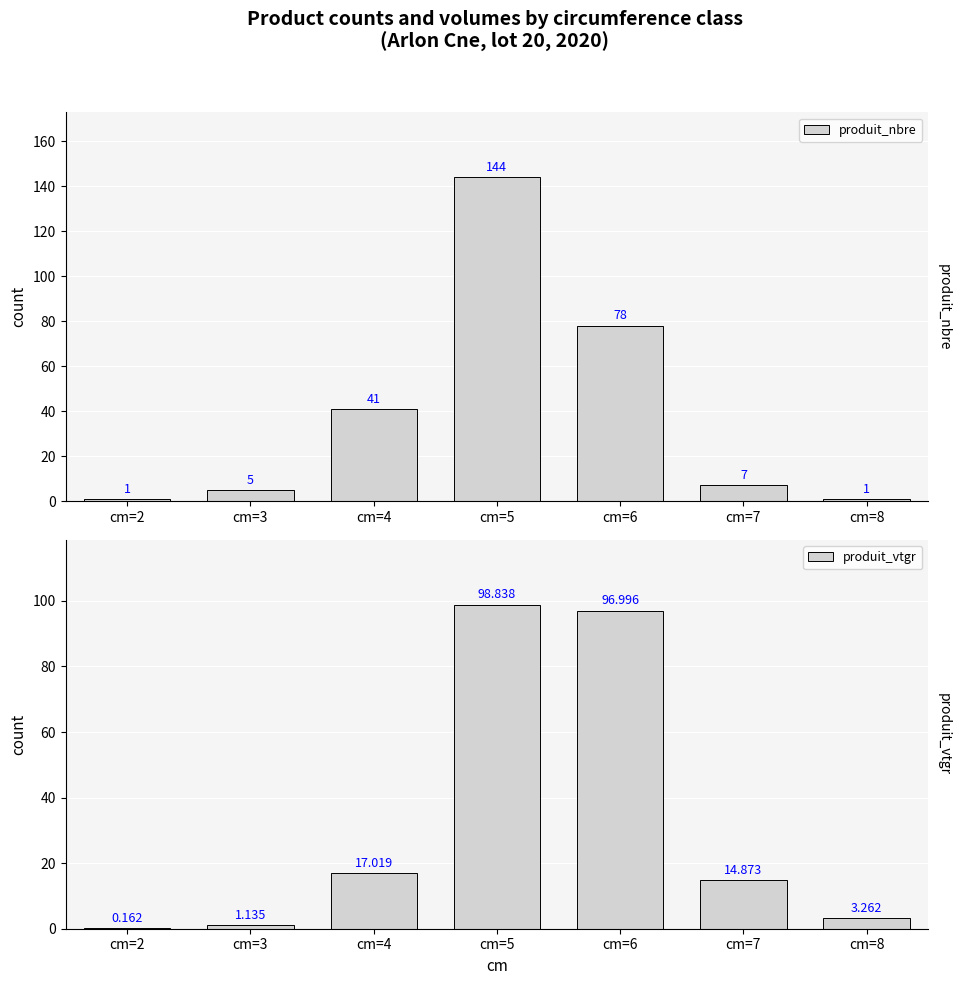

What is the value of the produit_nbre bar at the 5th from the left?

78